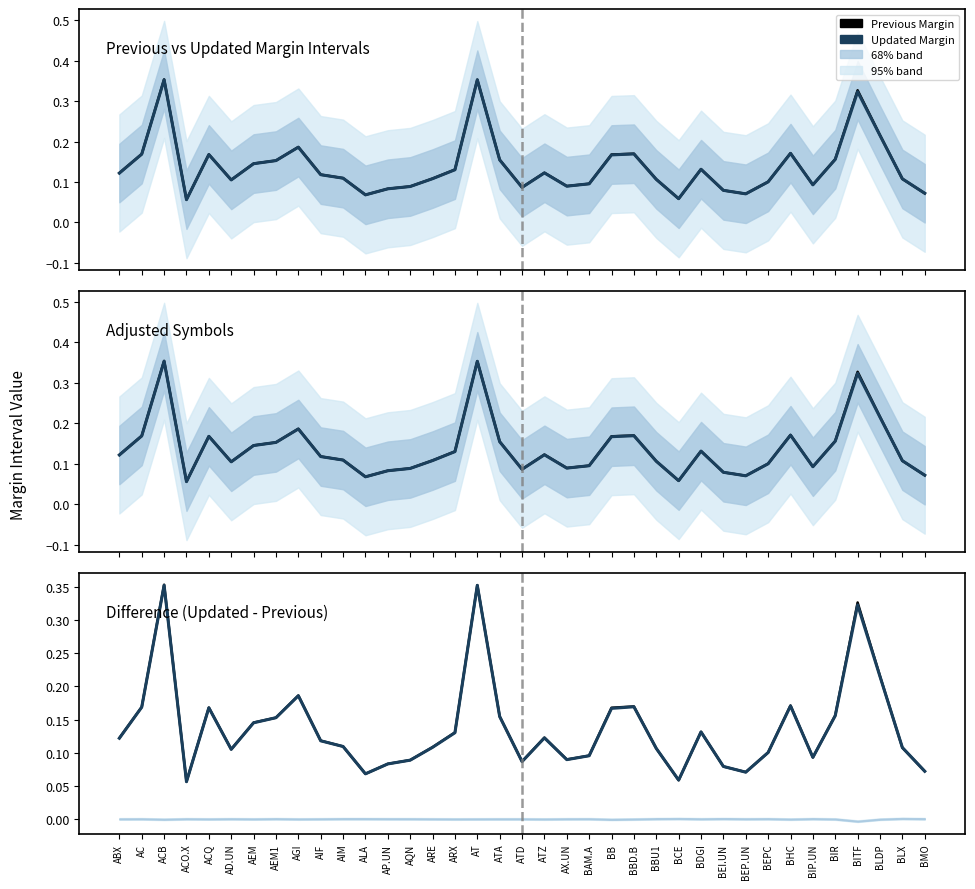

At which category does Previous Margin reach its first local peak?

ACB